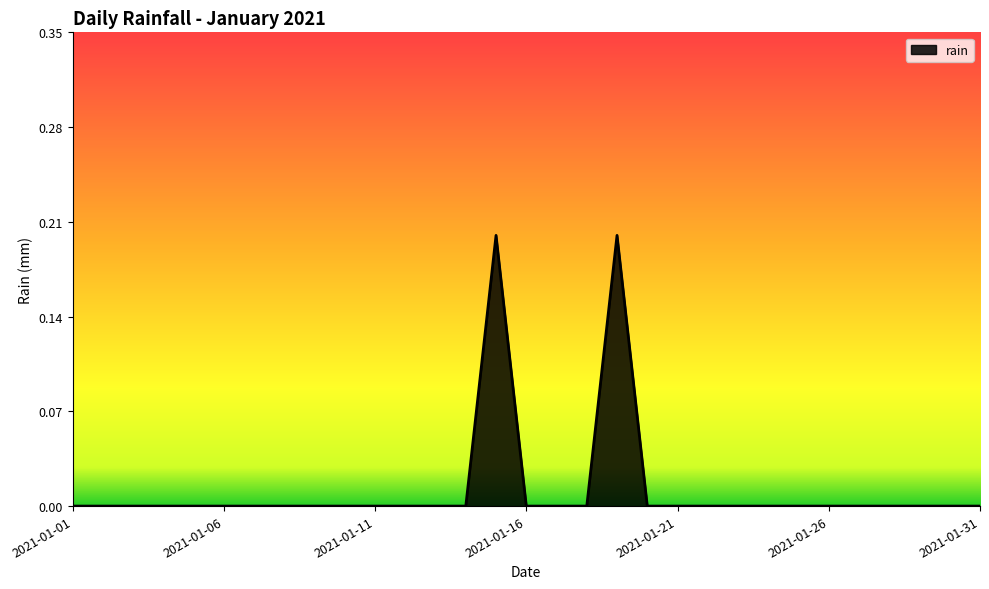

Is this an area chart (filled region under the line)?

Yes